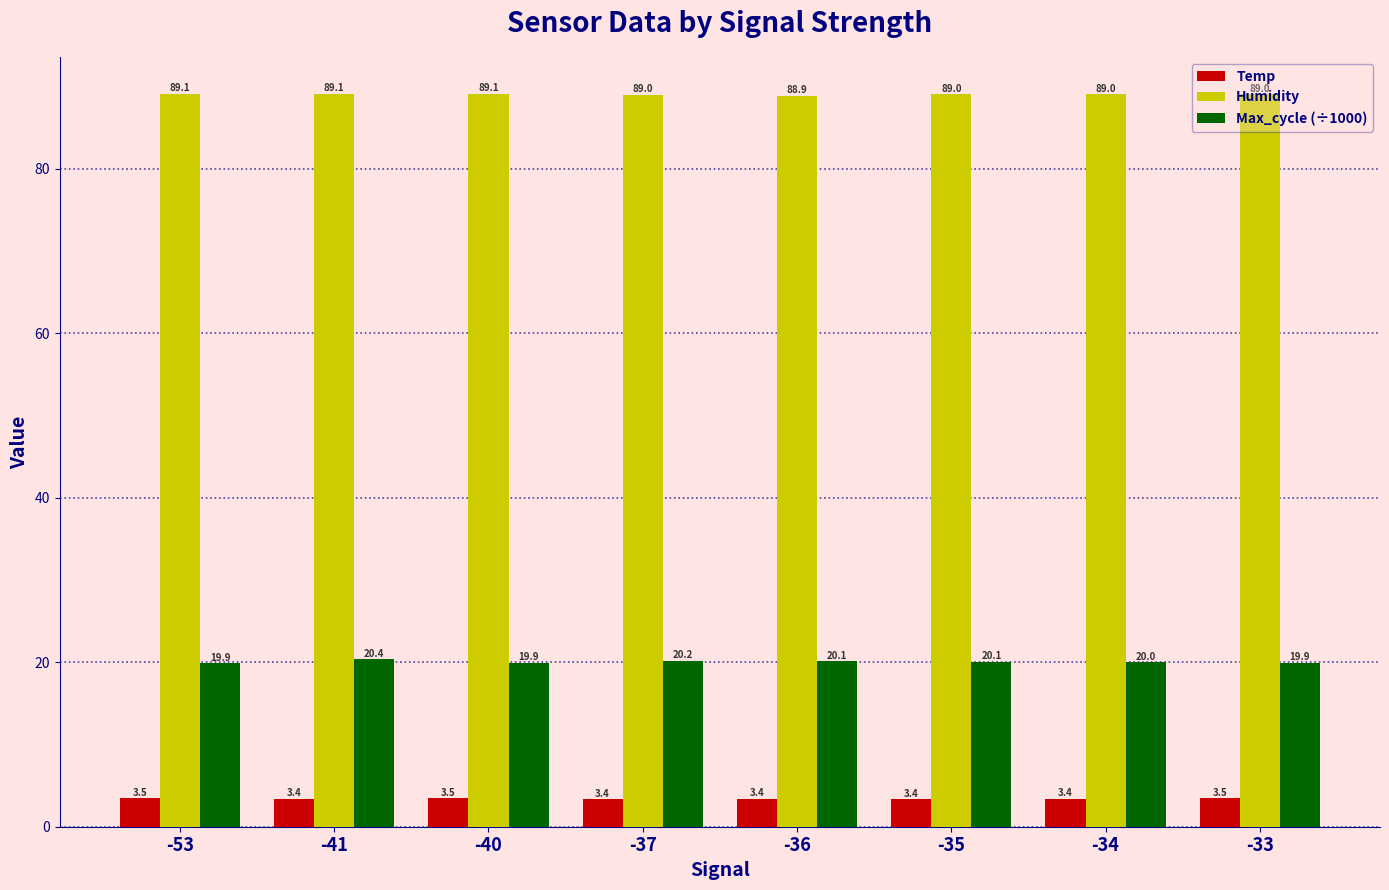

Count the number of data series in this chart.

3